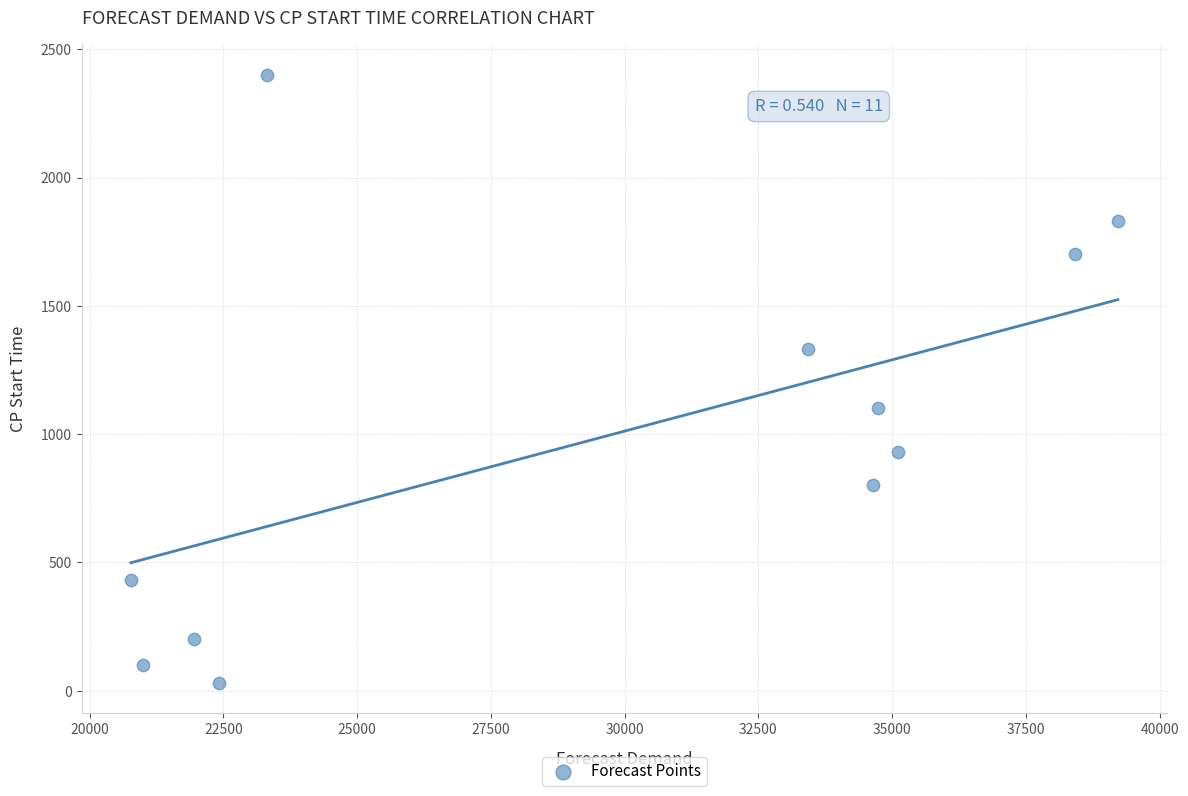

What is the average Y value?

986